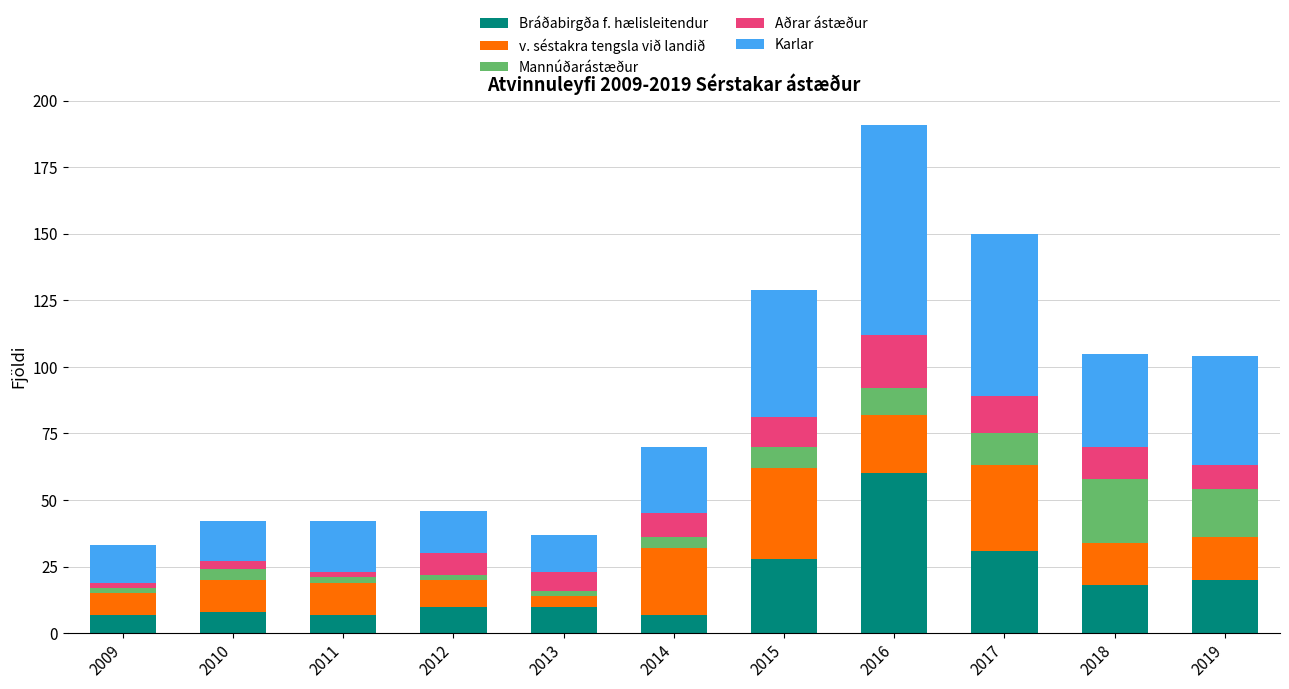

What is the lowest value of the Bráðabirgða f. hælisleitendur series?

7